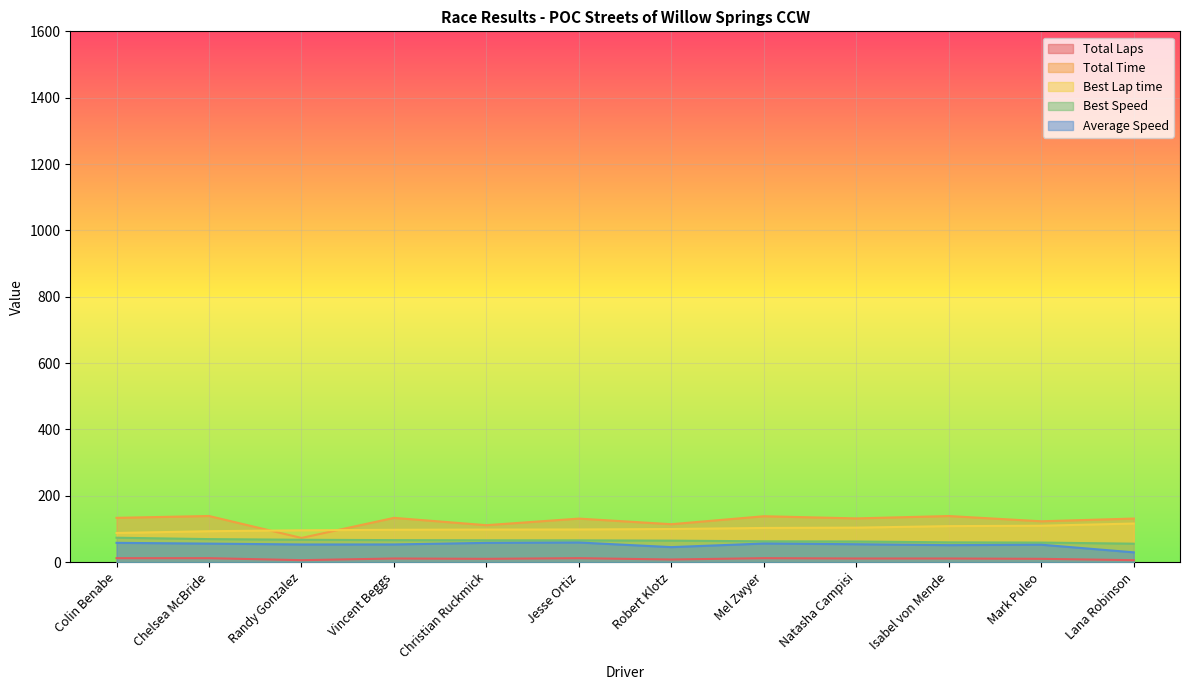

List the series in order of their peak value, highest first.

Total Time, Best Lap time, Best Speed, Average Speed, Total Laps